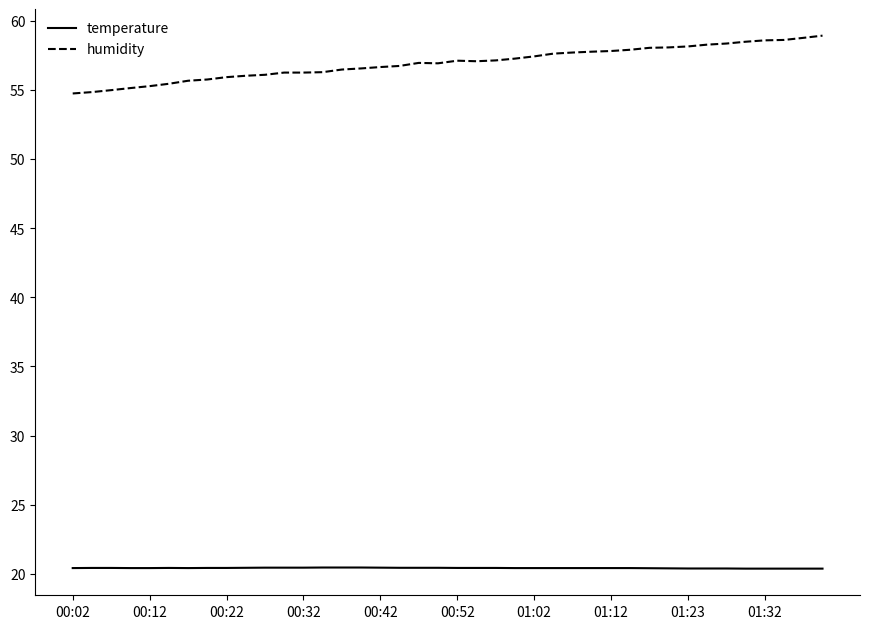

What is the greatest value displayed?

58.9